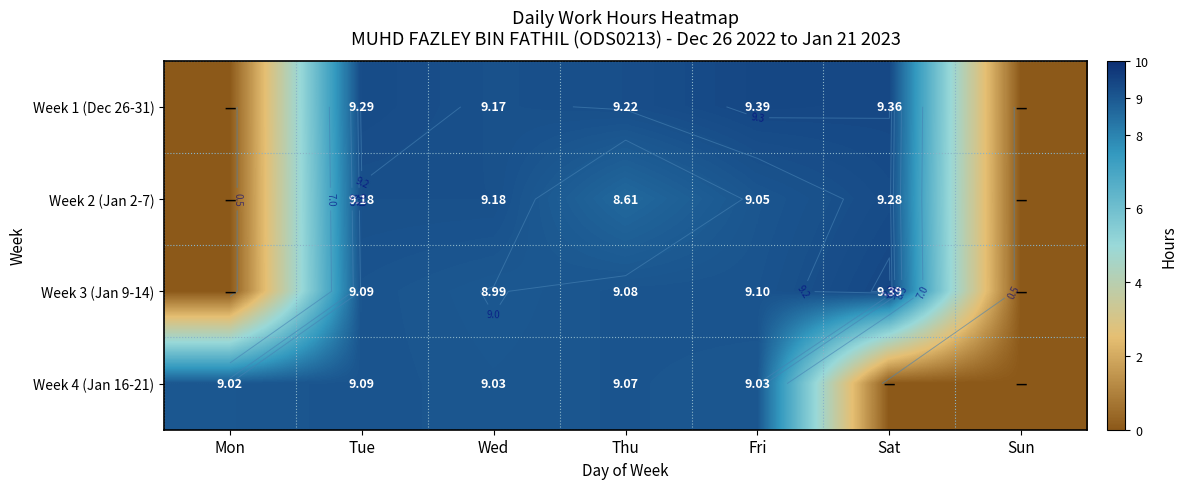

At which label is Week 3 (Jan 9-14) closest to 4?

Mon